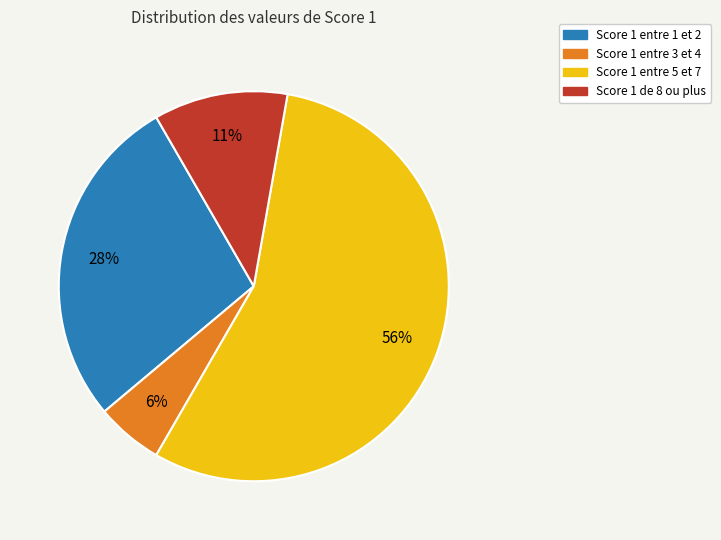

Is there a majority slice in this chart?

Yes